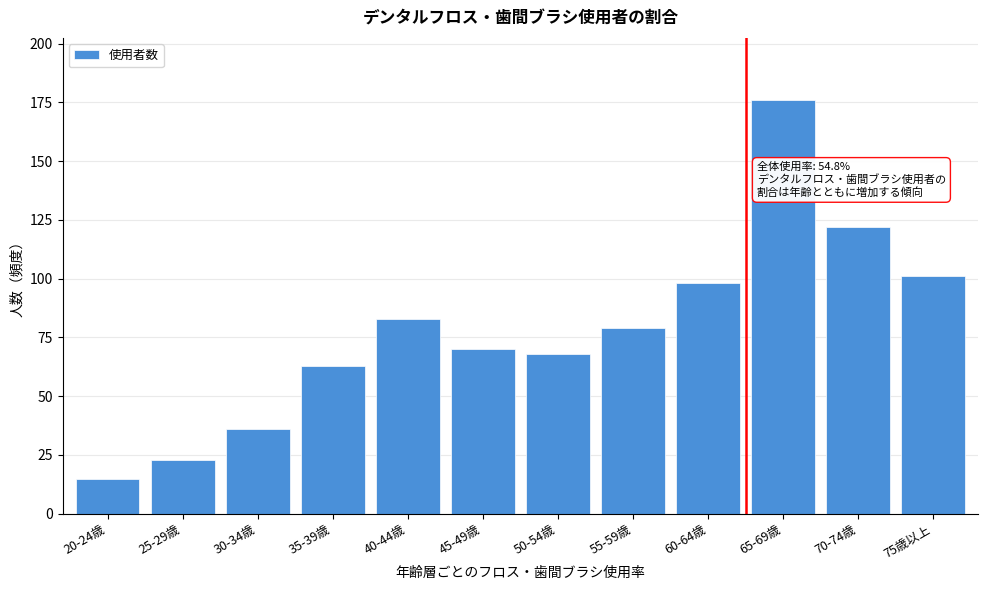

Reading left to right, extract all data points from this chart.

20-24歳=15	25-29歳=23	30-34歳=36	35-39歳=63	40-44歳=83	45-49歳=70	50-54歳=68	55-59歳=79	60-64歳=98	65-69歳=176	70-74歳=122	75歳以上=101